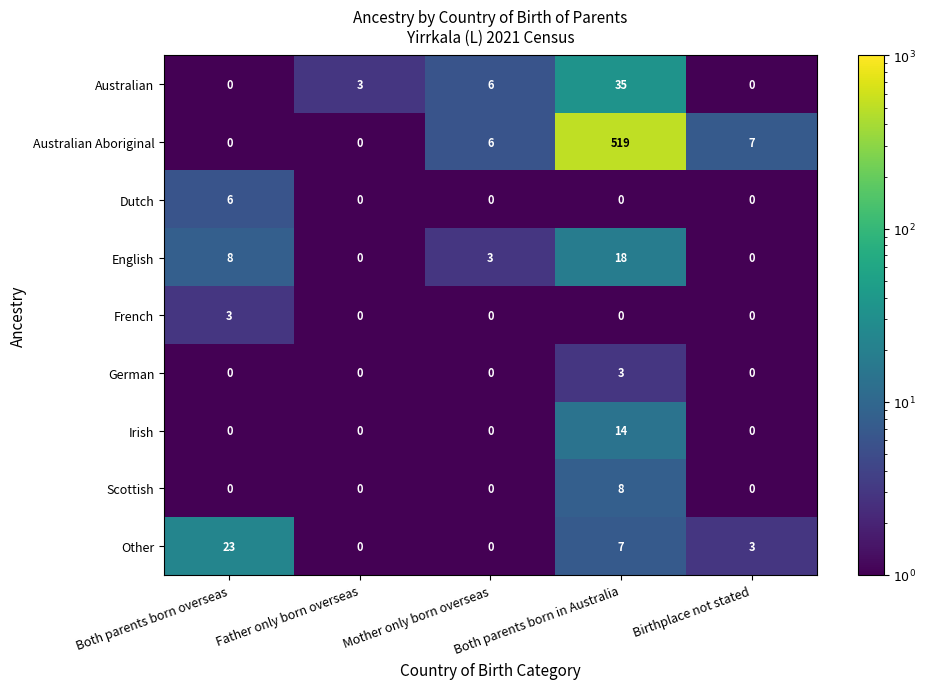

What is the sum of all Scottish values?

8